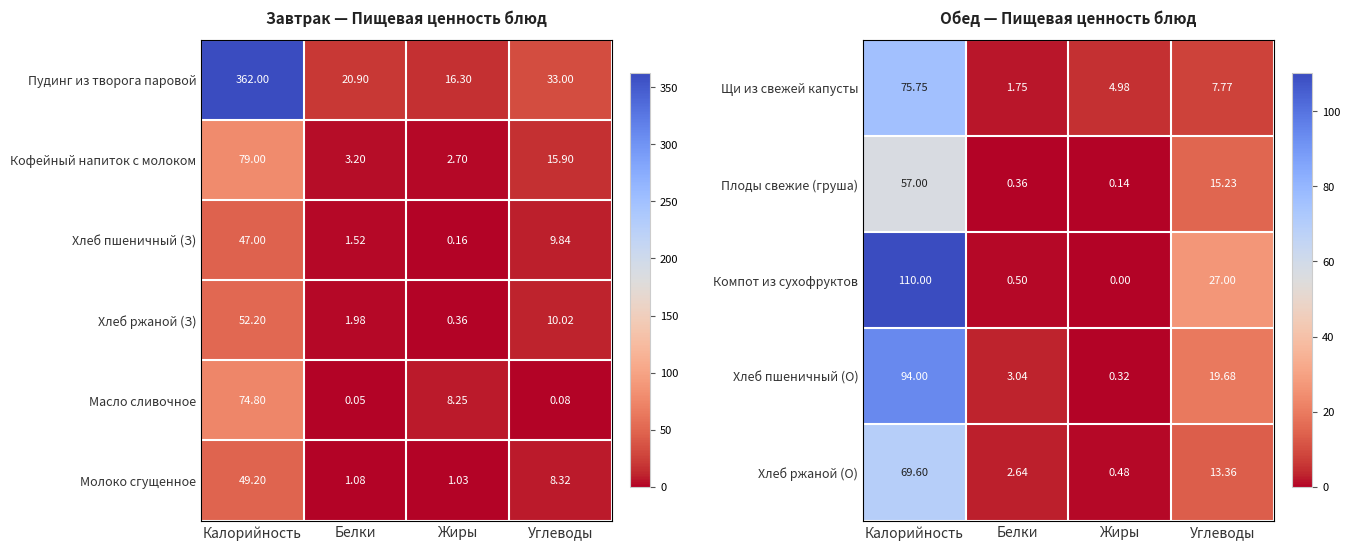

What is the spread (max minus min) of values at Белки?

2.7